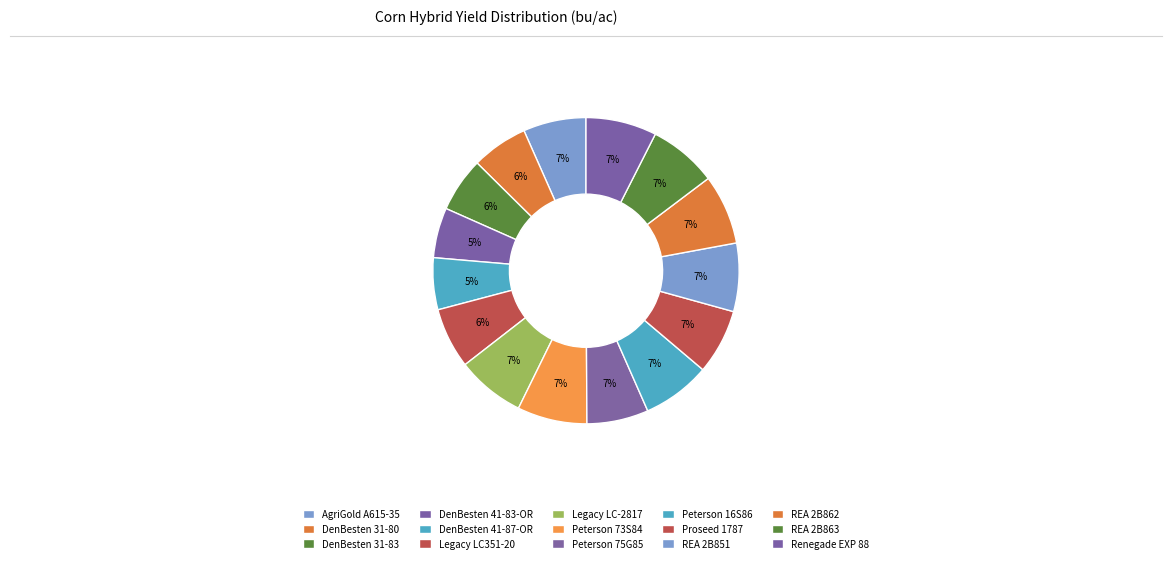

How many segments does this pie chart have?

15